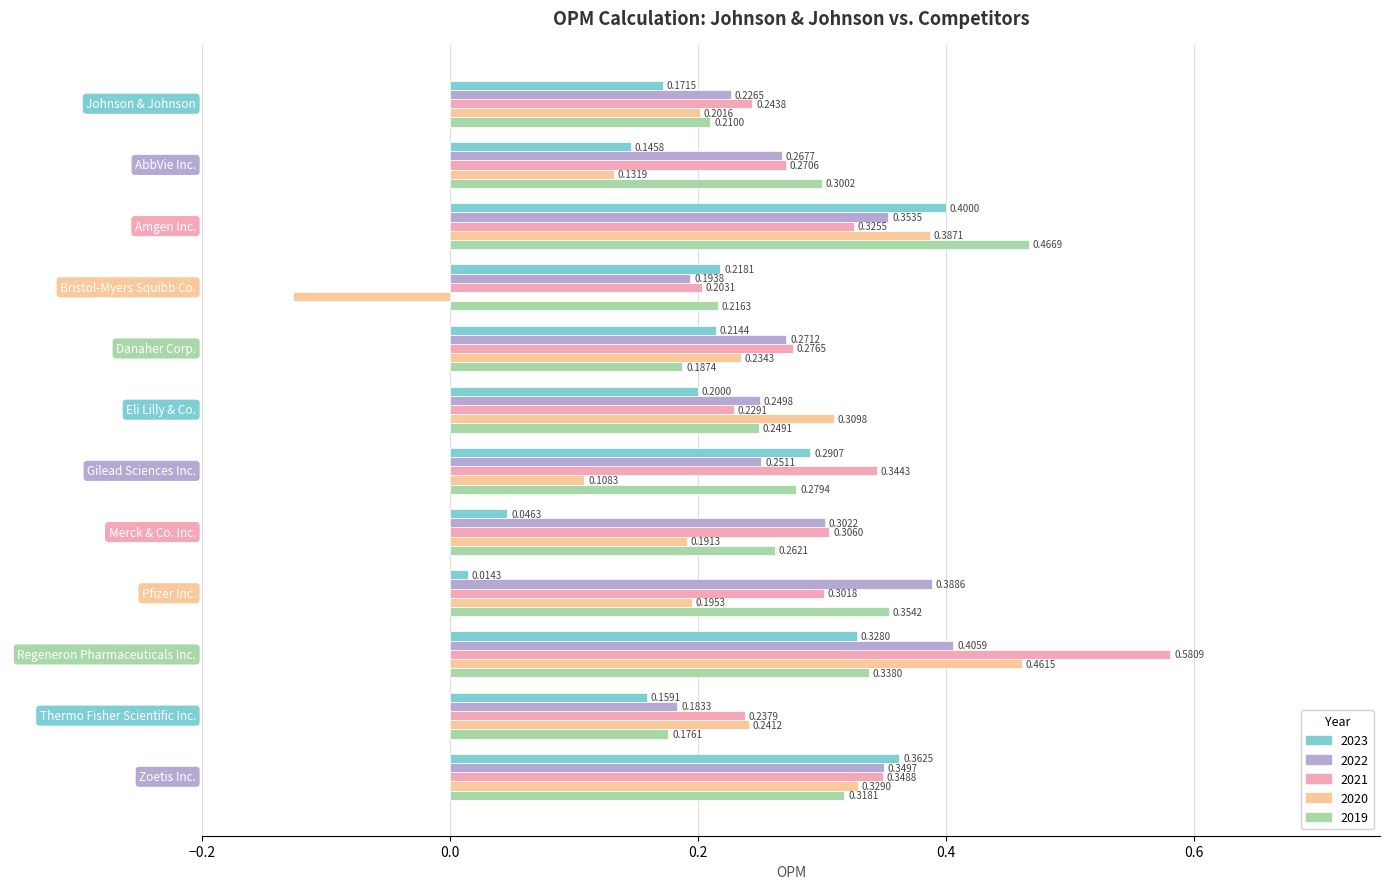

Which series changed the most between Johnson & Johnson and Eli Lilly & Co.?

2020